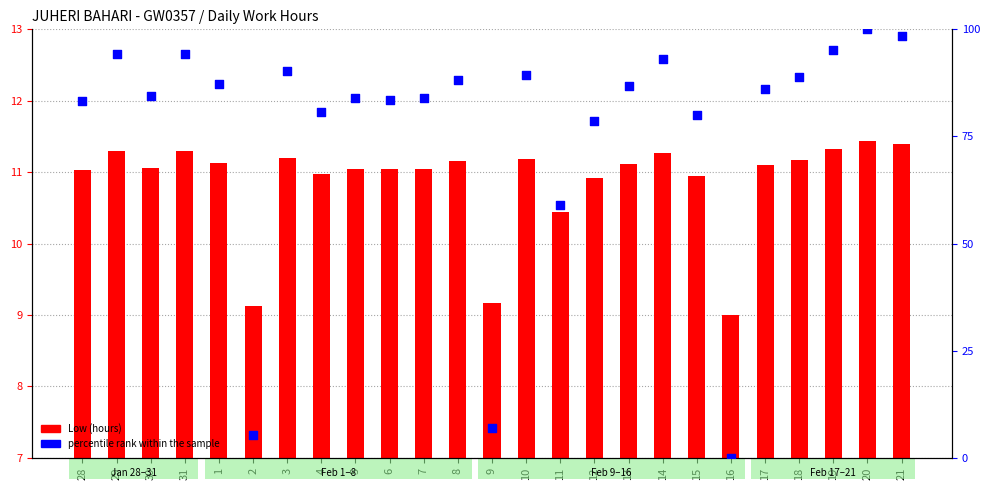

Which series contains the highest Y value?

percentile rank within the sample